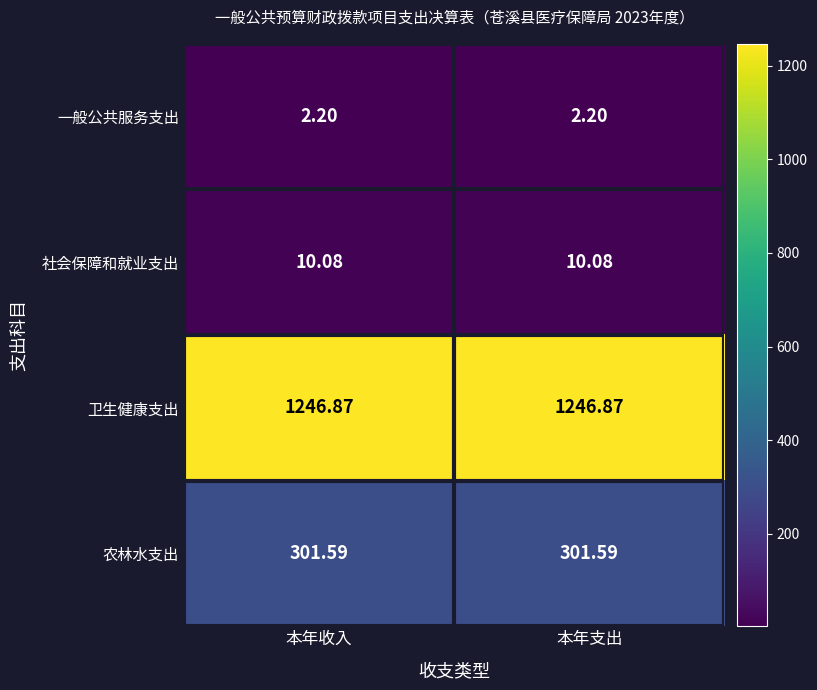

Is the value of 一般公共服务支出 at 本年支出 greater than the value of 农林水支出 at 本年支出?

No